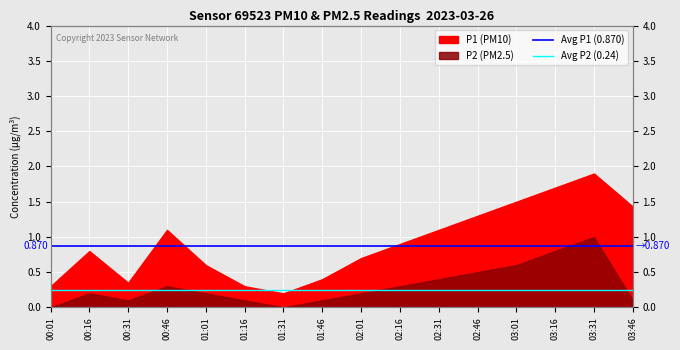

Which series has the largest total across all categories?

Avg P1 (0.870)